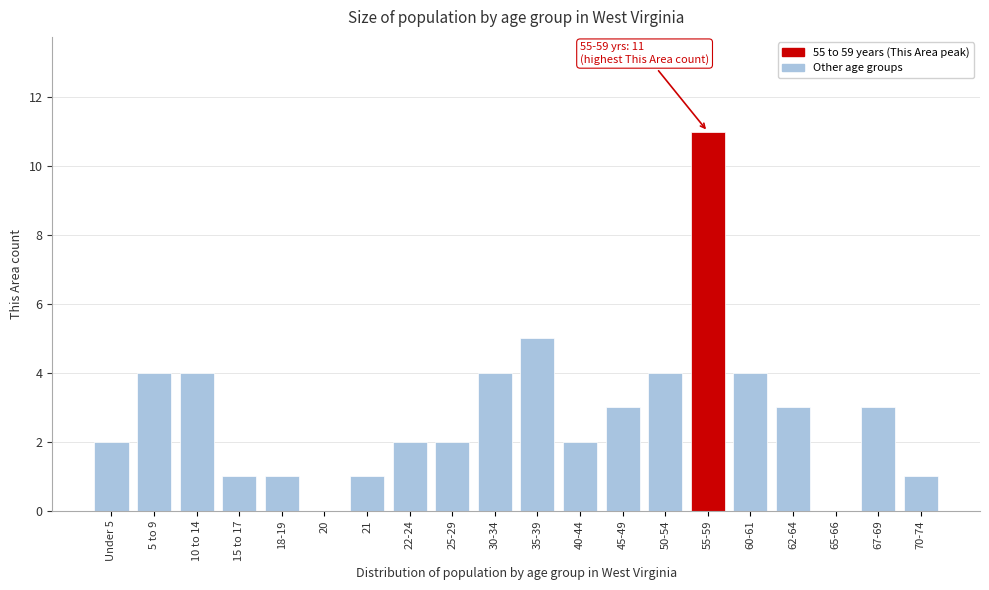

Reading left to right, what are all the values shown in this chart?

Under 5=2	5 to 9=4	10 to 14=4	15 to 17=1	18-19=1	20=0	21=1	22-24=2	25-29=2	30-34=4	35-39=5	40-44=2	45-49=3	50-54=4	55-59=11	60-61=4	62-64=3	65-66=0	67-69=3	70-74=1